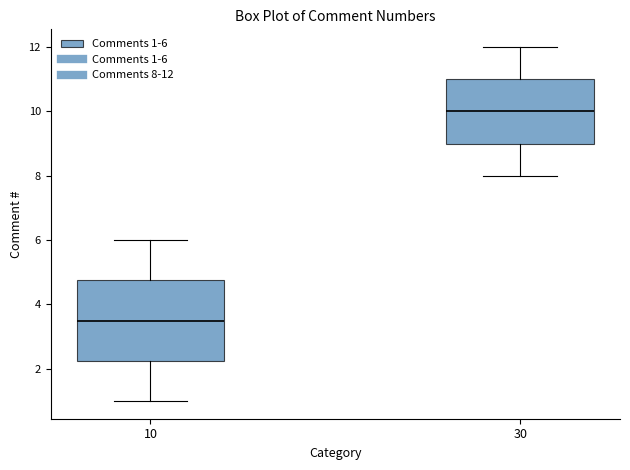

Comparing the boxes themselves (not the whiskers), which one is the tallest?

10